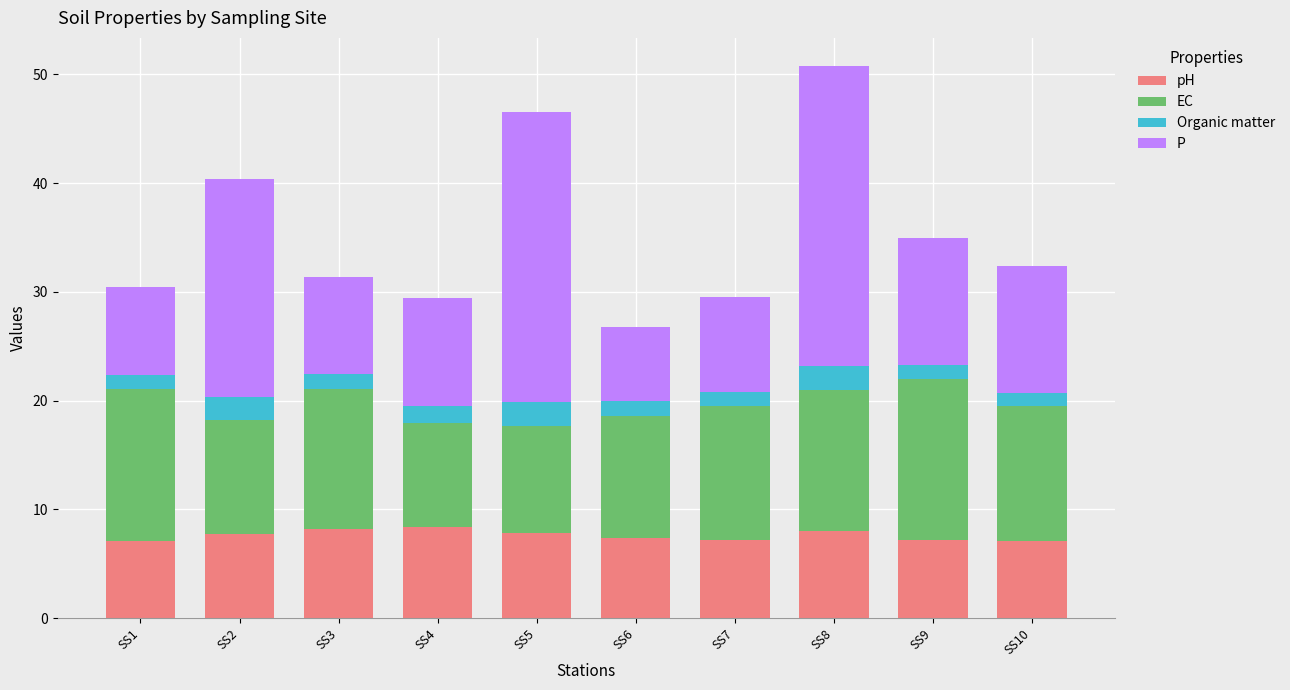

What is the difference between the maximum and minimum values in the pH series?

1.3